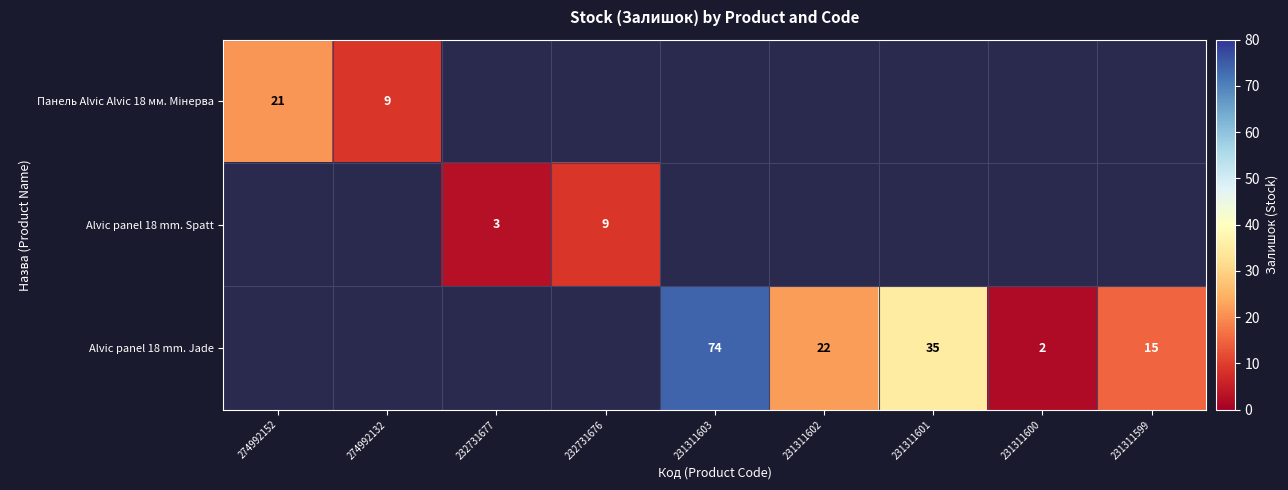

The value of Alvic panel 18 mm. Jade at 231311603 is 19. True or false?

False